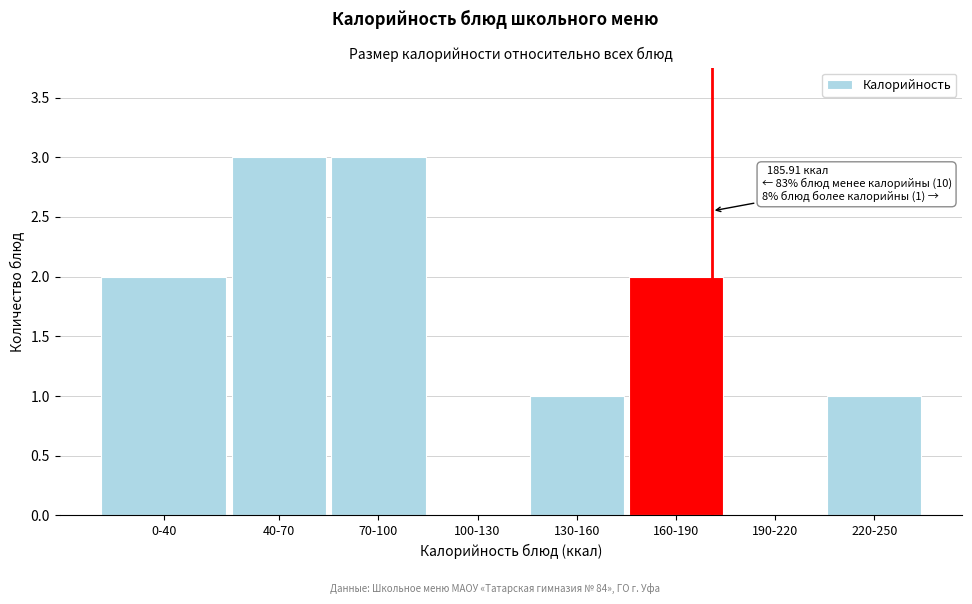

Reading left to right, what are all the values shown in this chart?

0-40=2	40-70=3	70-100=3	100-130=0	130-160=1	160-190=2	190-220=0	220-250=1